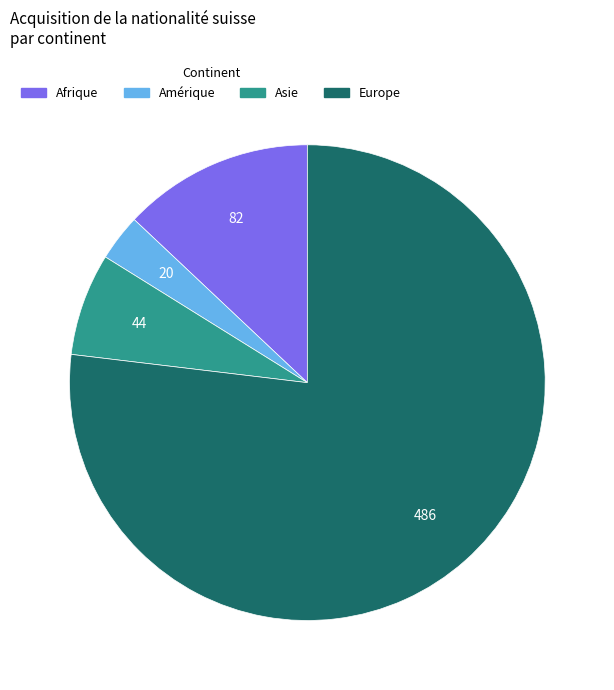

Do Afrique and Asie together represent more than half of the pie?

No